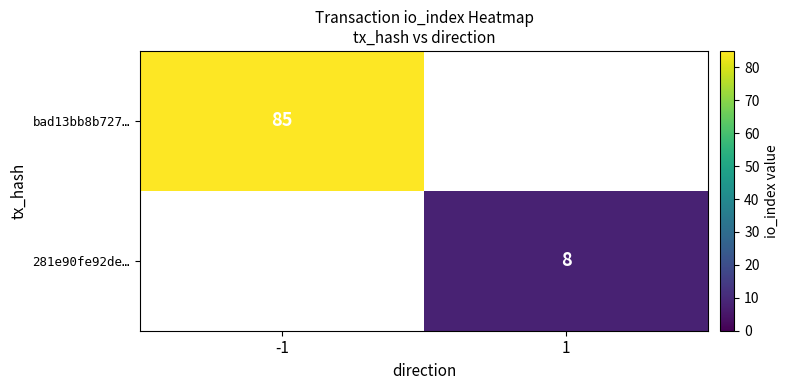

Between -1 and 1, which is larger?

-1